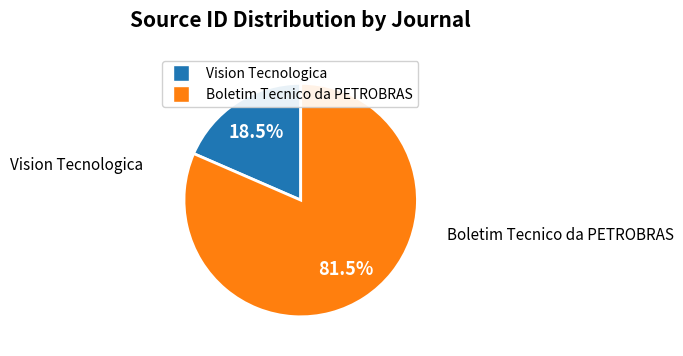

Which slice represents more than half of the pie?

Boletim Tecnico da PETROBRAS